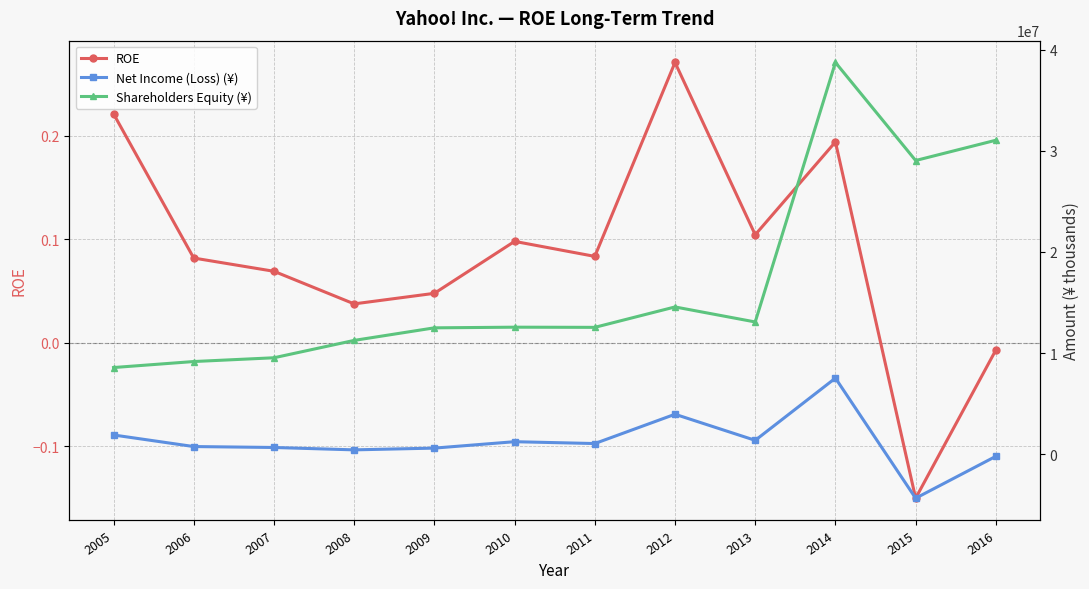

At which category does Net Income (Loss) (¥) reach its first local valley?

2008